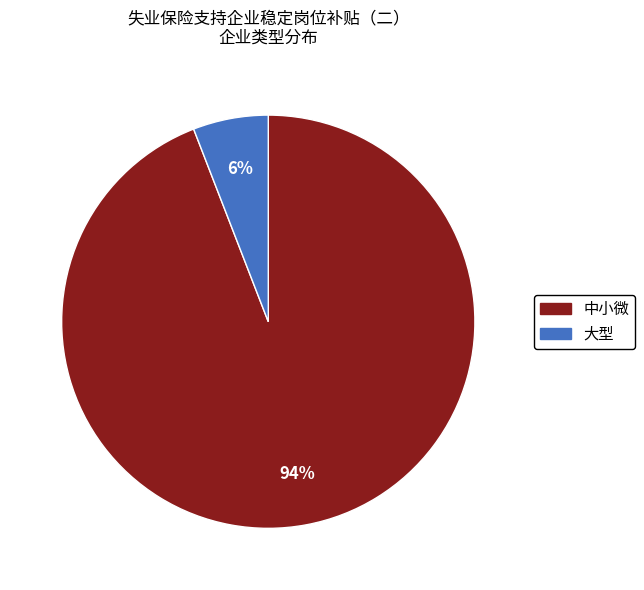

To the nearest percent, what portion does 大型 represent?

6%